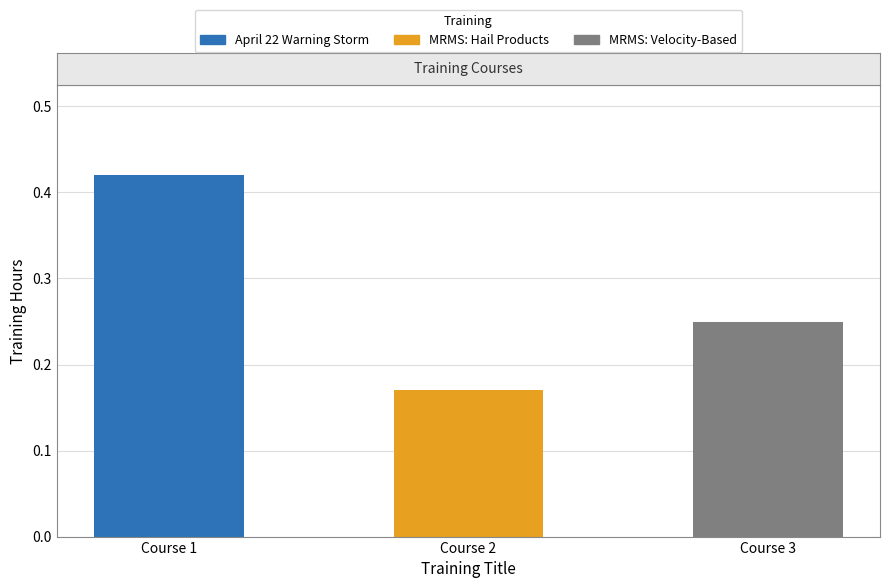

How many bars are there in total?

3